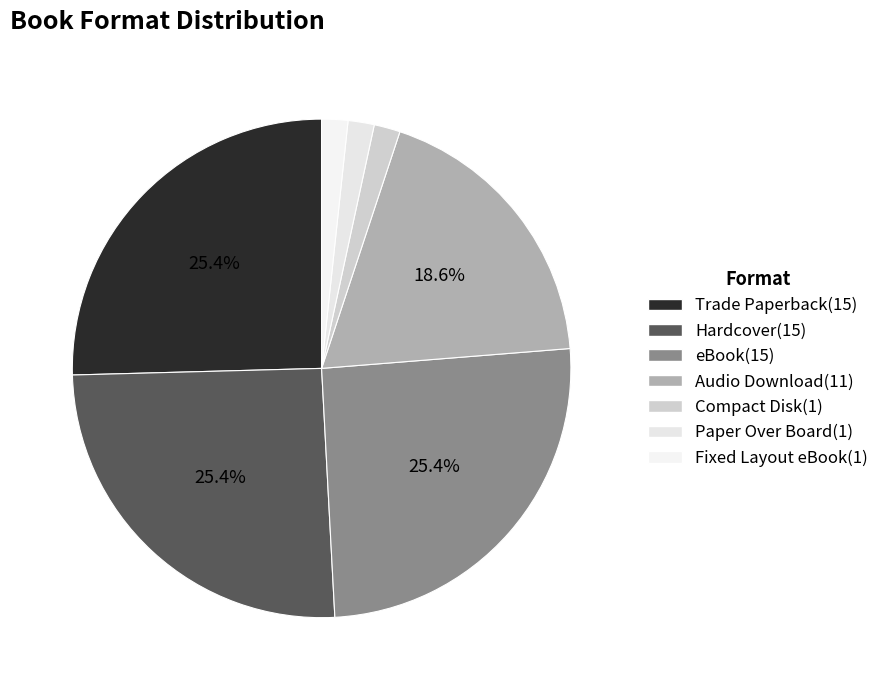

Which category has the biggest portion of the pie?

Trade Paperback